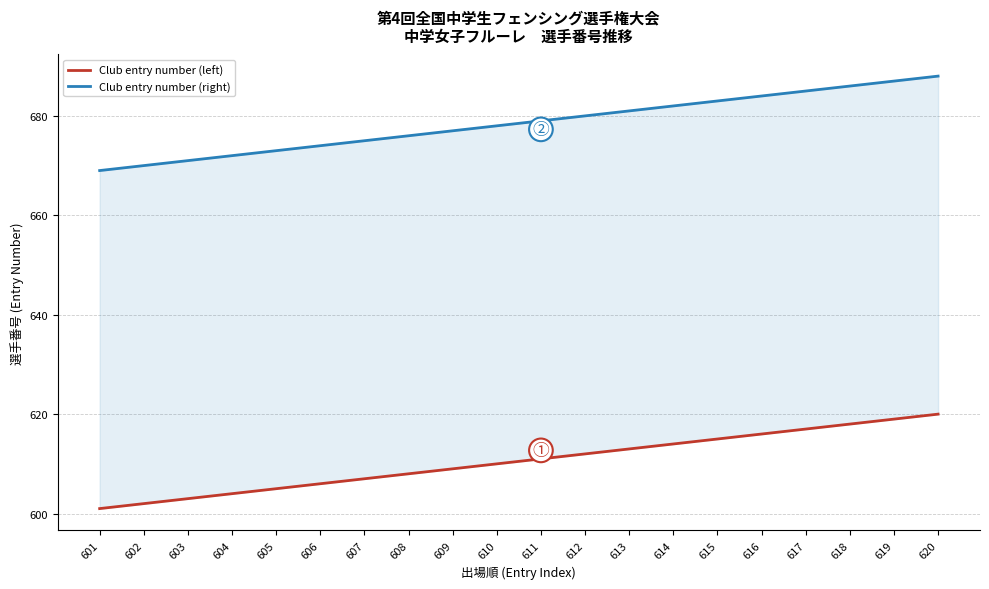

True or false: Club entry number (left) and Club entry number (right) intersect in this chart.

False